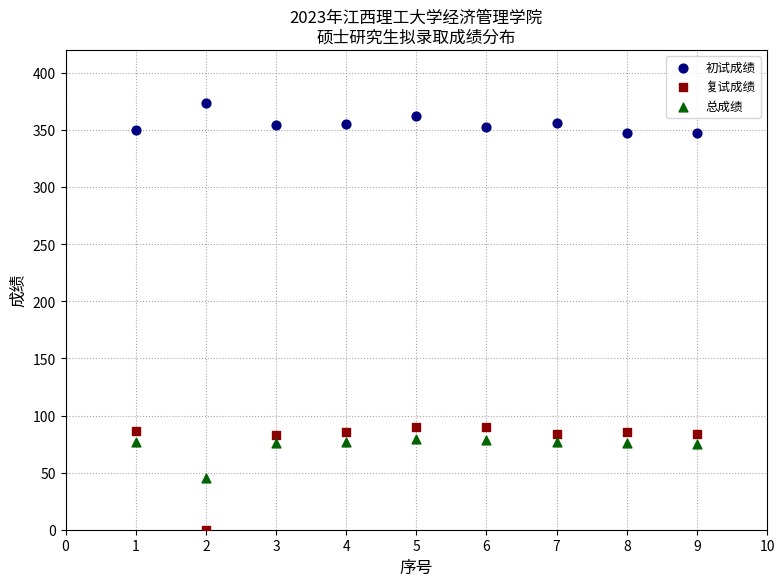

Which series has the widest spread of Y values?

复试成绩